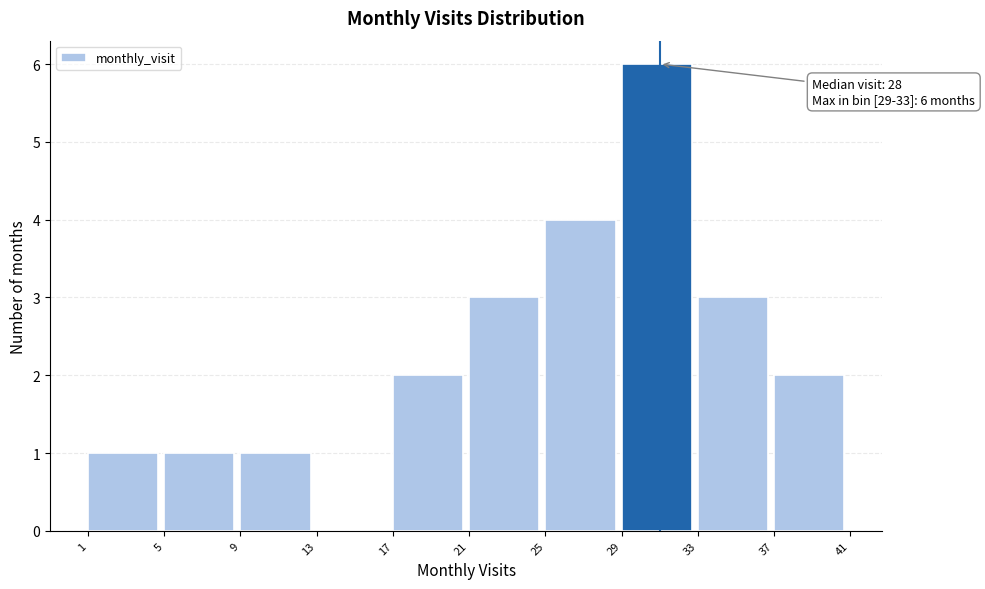

Over which range of the x-axis is the bar tallest?

29 to 33